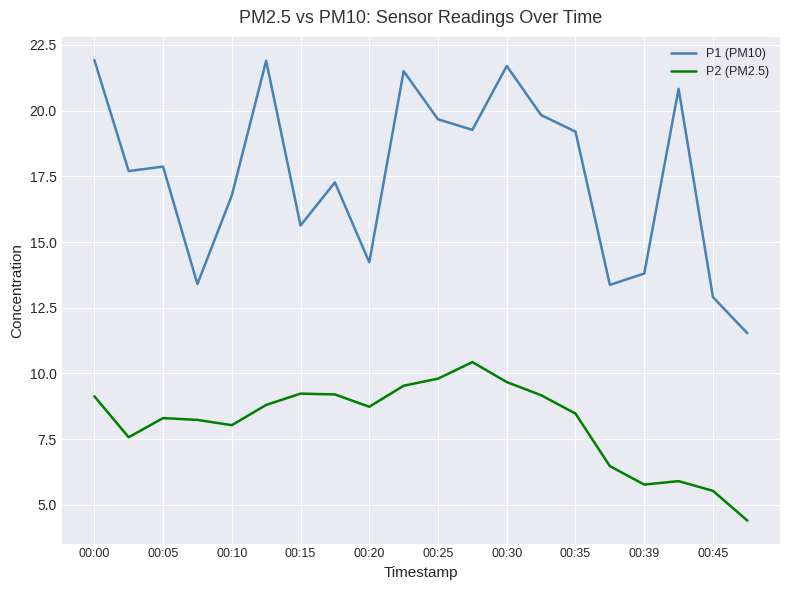

What are all the series names shown in the legend?

P1 (PM10), P2 (PM2.5)